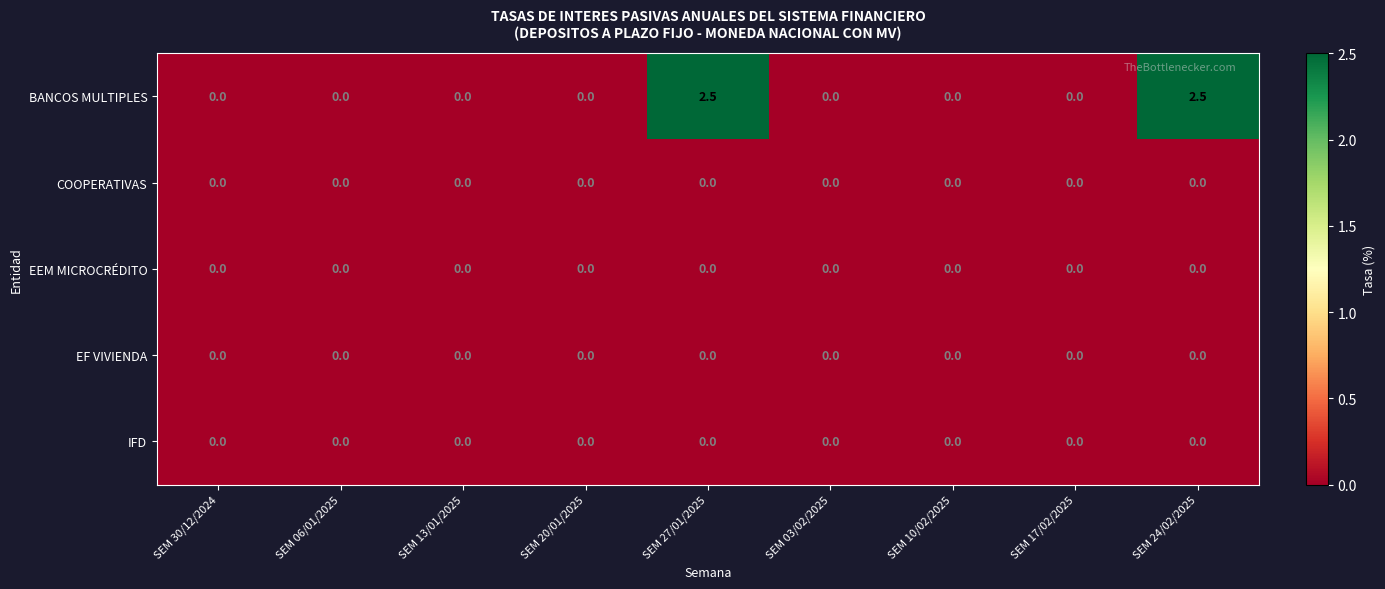

What is the maximum value shown in the chart?

2.5